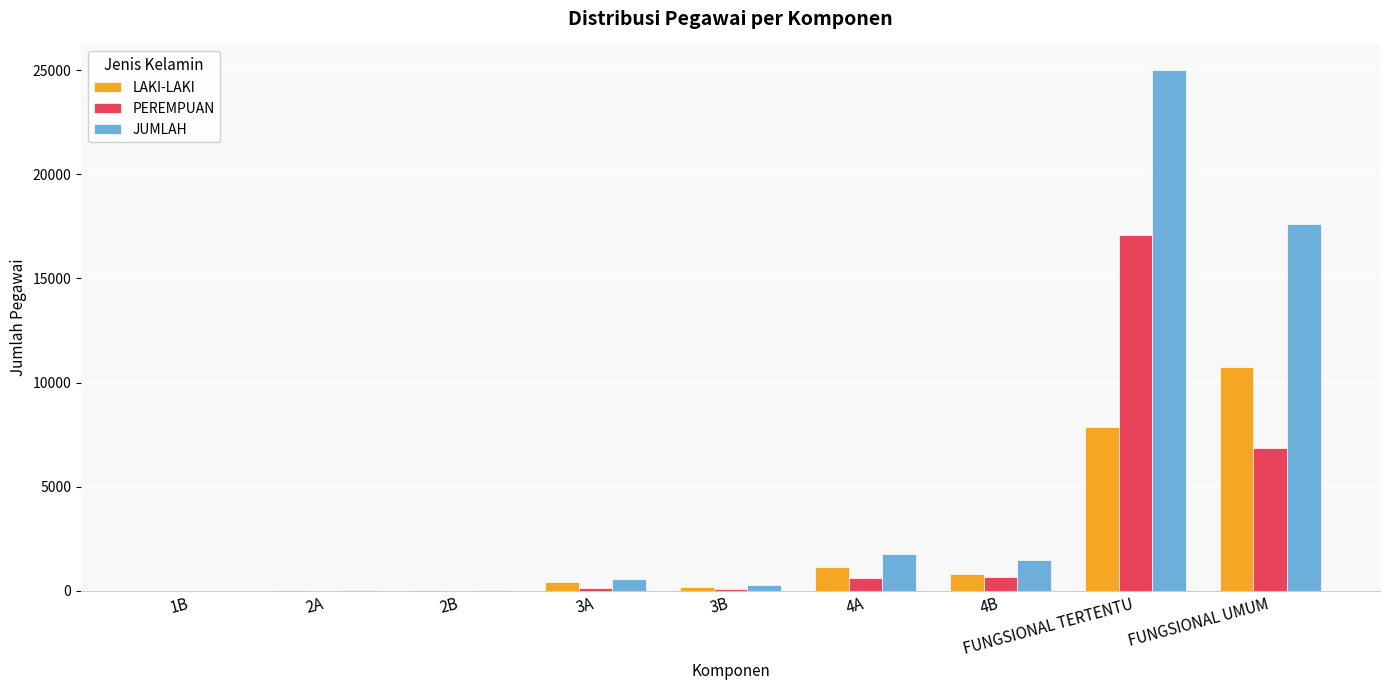

Which category has the highest value in the JUMLAH series?

FUNGSIONAL TERTENTU